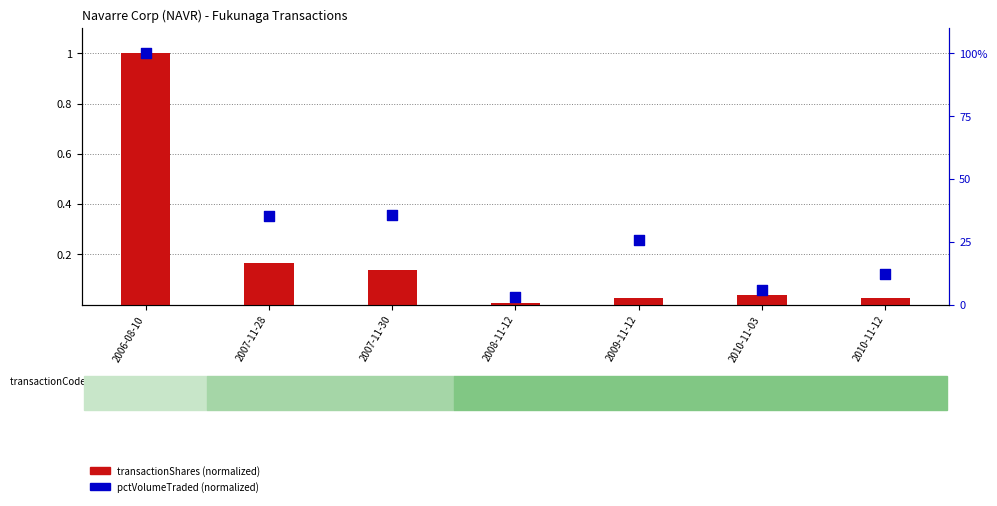

Which series has the widest spread of Y values?

transactionShares (normalized)